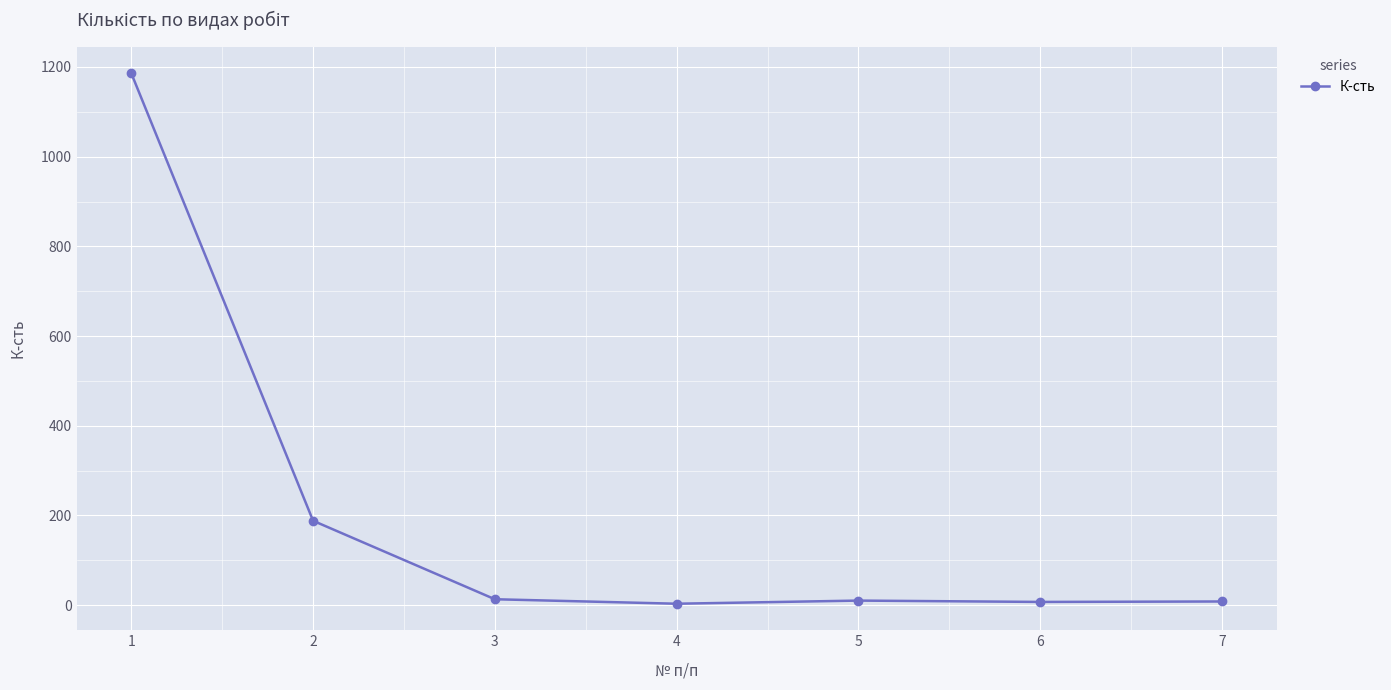

How many lines are shown in the chart?

1